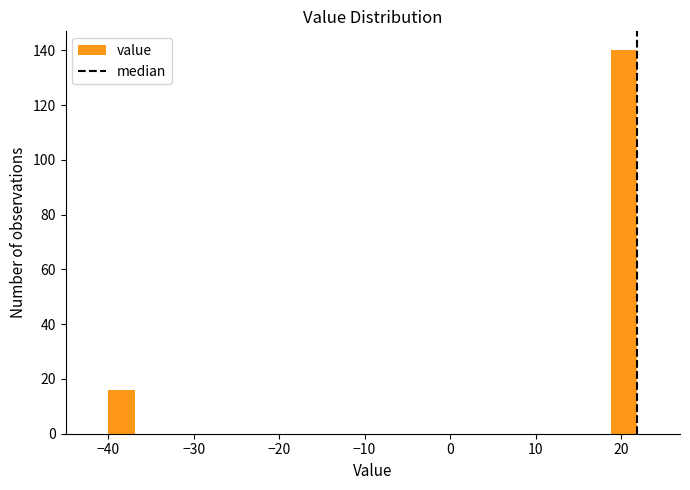

Read against the x-axis, roughly where is the centre of the tallest bar?

20